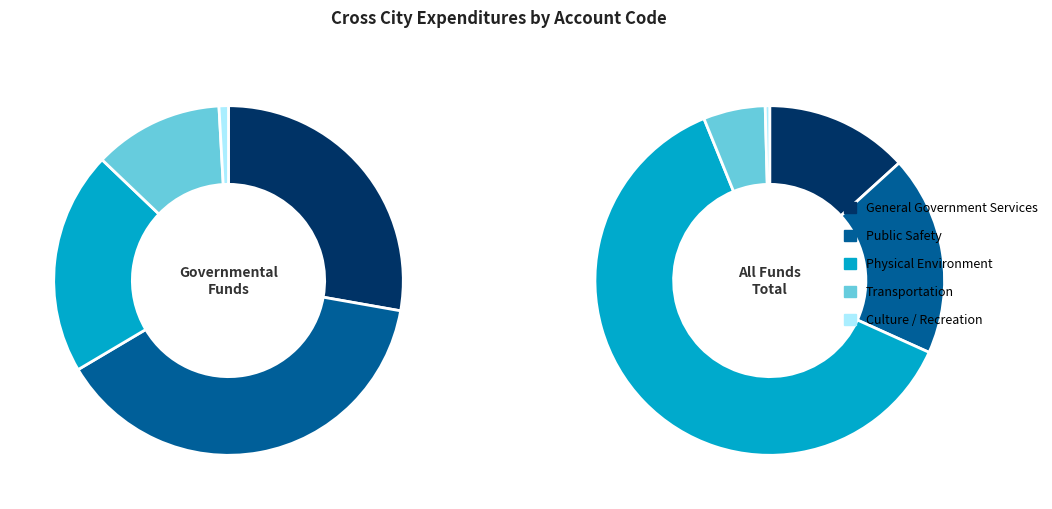

To the nearest percent, what portion does General Government Services represent?

13%